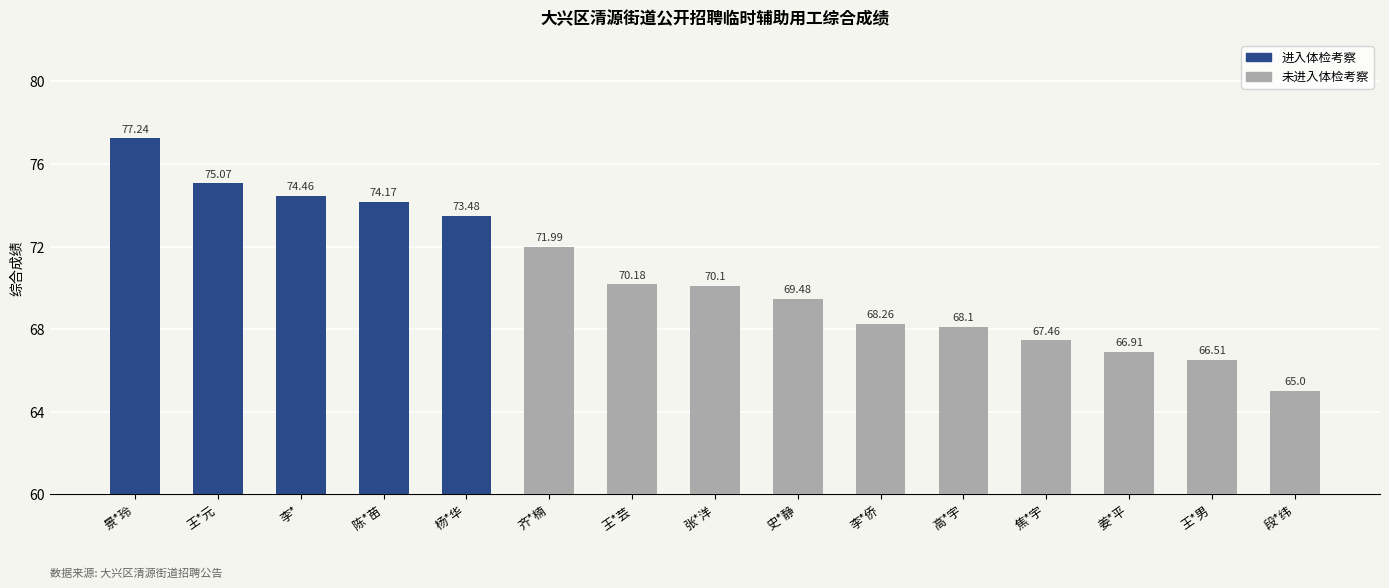

Are the bars grouped side by side (vs. stacked)?

No